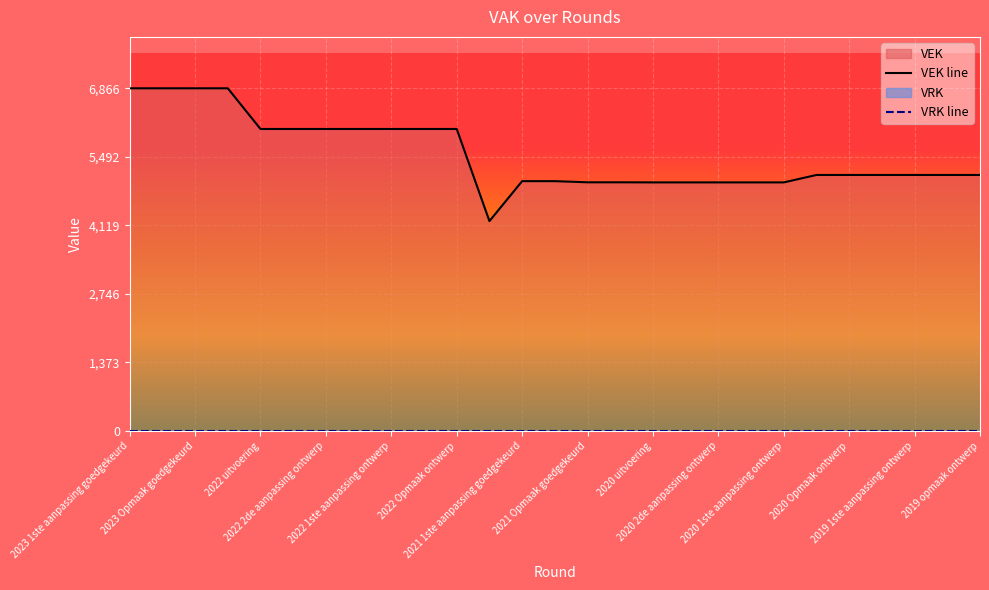

Which series has the largest total across all categories?

VEK line